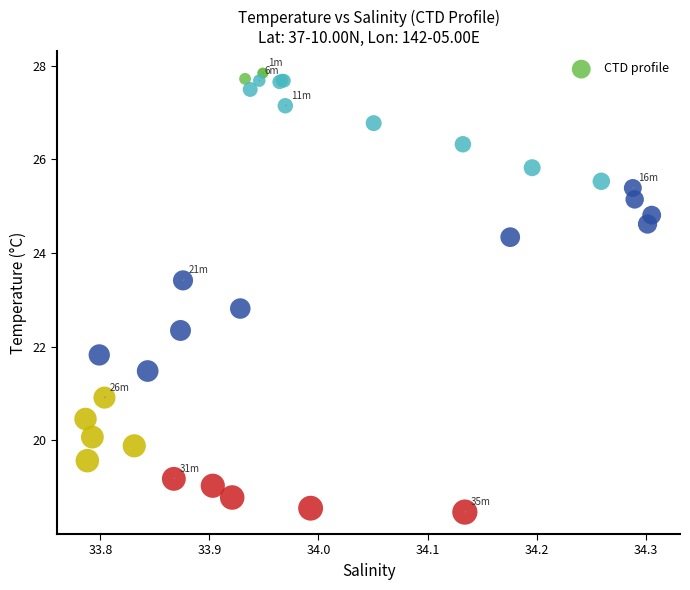

What Y value in the scatter plot is closest to 23?

22.8